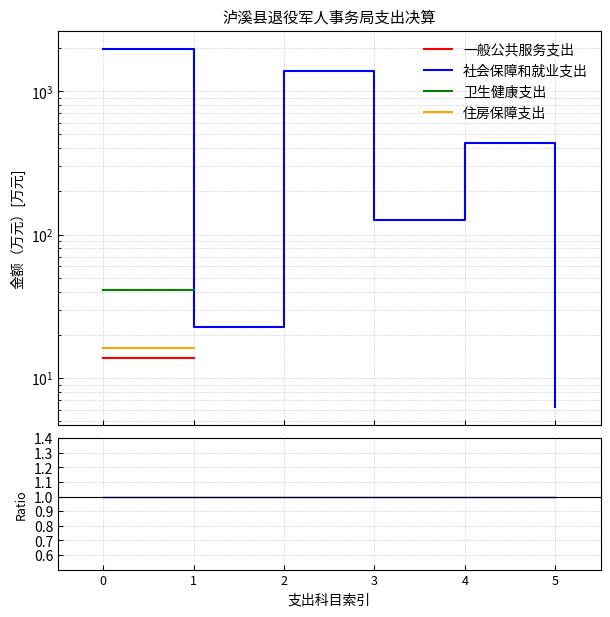

Does the chart display data point markers on the line(s)?

No